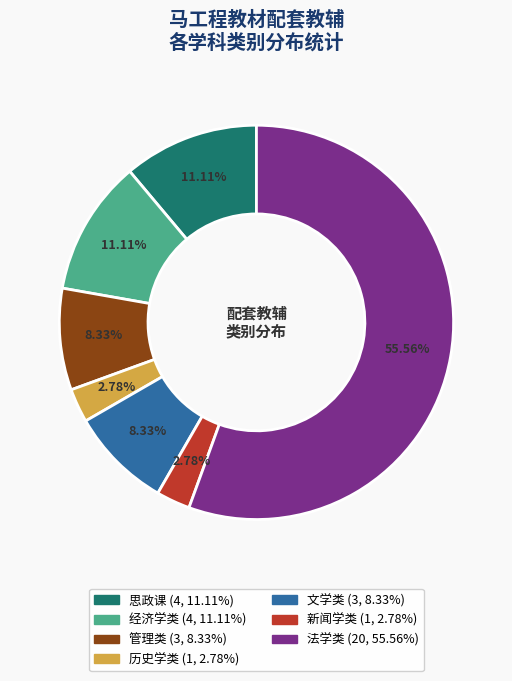

Approximately how many times larger is the value at 思政课 compared to 管理类?

1.3